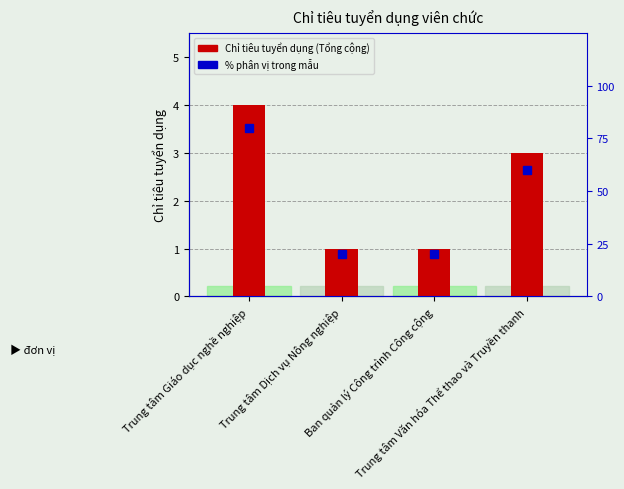

What is the average value of the Chỉ tiêu tuyển dụng (Tổng cộng) series?

2